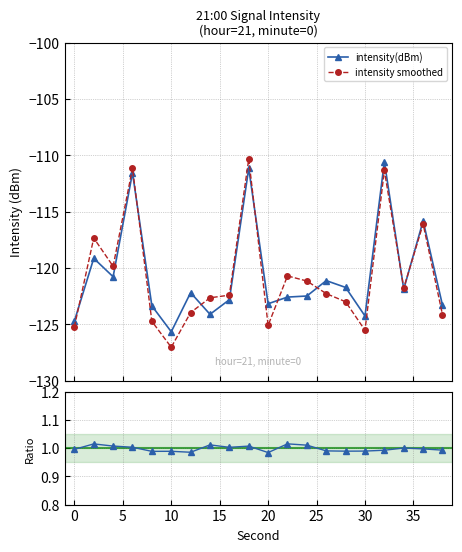

True or false: intensity smoothed has more than 1 interior local peaks.

True